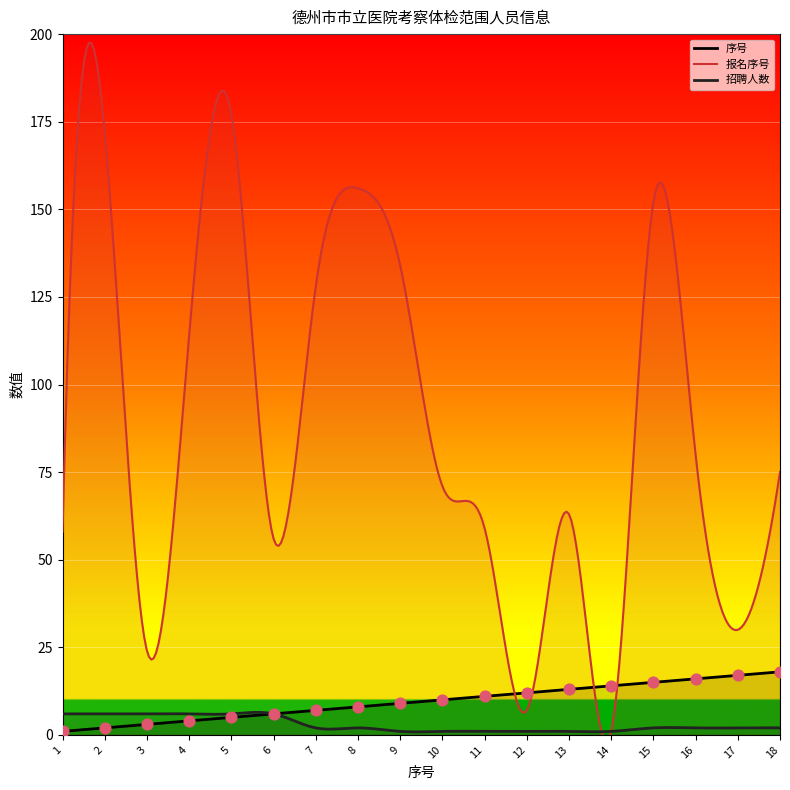

Is the value of 招聘人数 at 18 greater than the value of 序号 at 5?

No